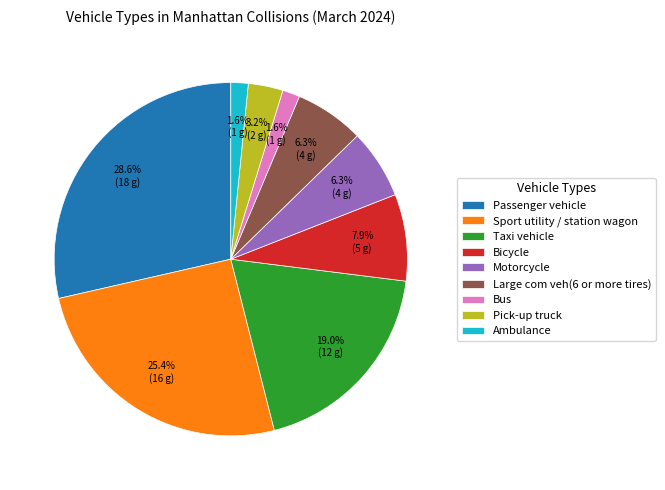

To the nearest percent, what is the difference between the Sport utility / station wagon and Ambulance slice percentages?

24%